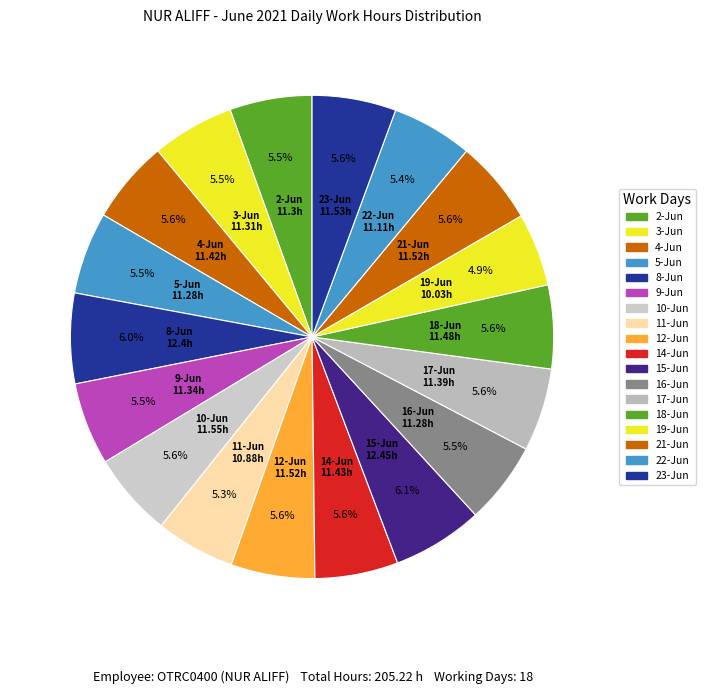

To the nearest percent, what is the average slice percentage?

6%